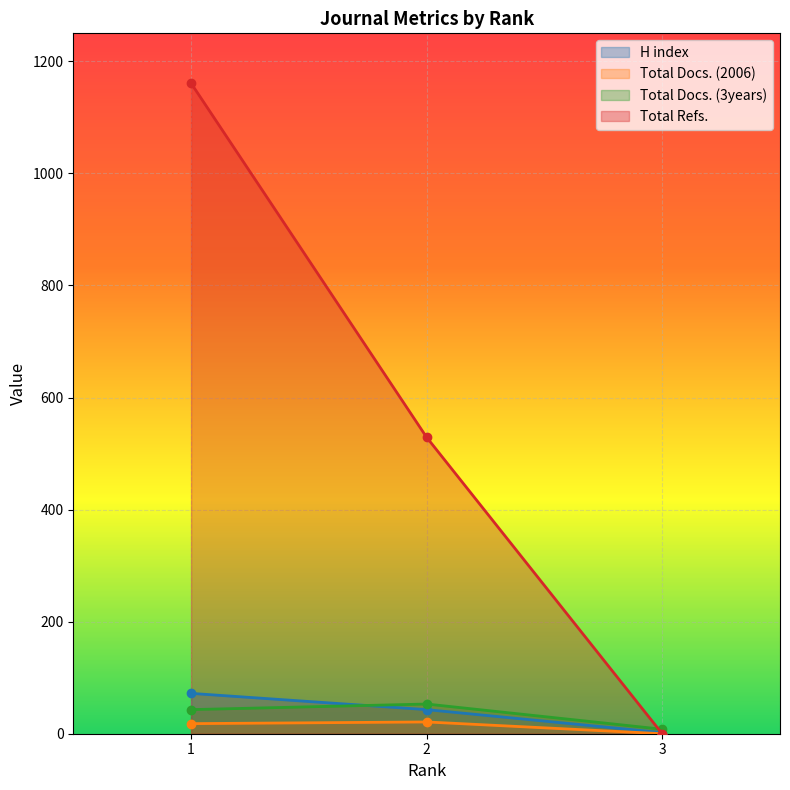

Reading left to right, what are all the values shown in this chart?

H index: 1=72	2=43	3=2
Total Docs. (2006): 1=18	2=21	3=0
Total Docs. (3years): 1=43	2=53	3=8
Total Refs.: 1=1161	2=529	3=0